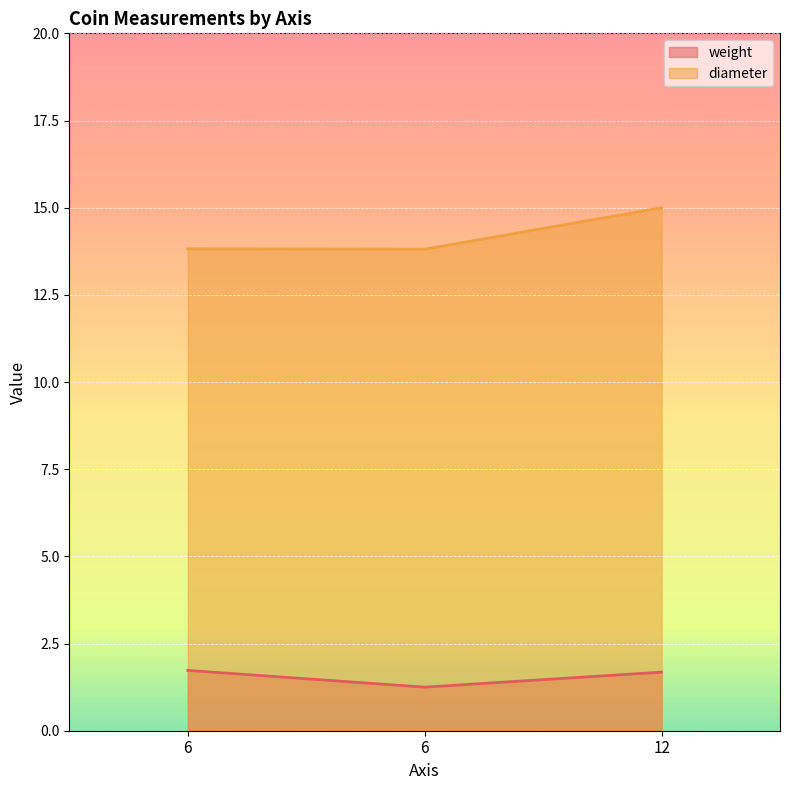

Reading left to right, transcribe all the data shown in this chart.

weight: 6=1.7	6=1.2	12=1.7
diameter: 6=13.8	6=13.8	12=15.0